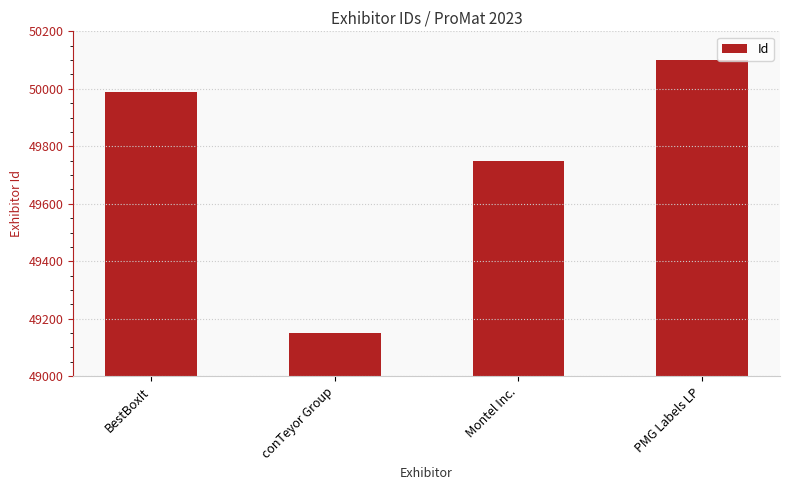

What is the average value?

49747